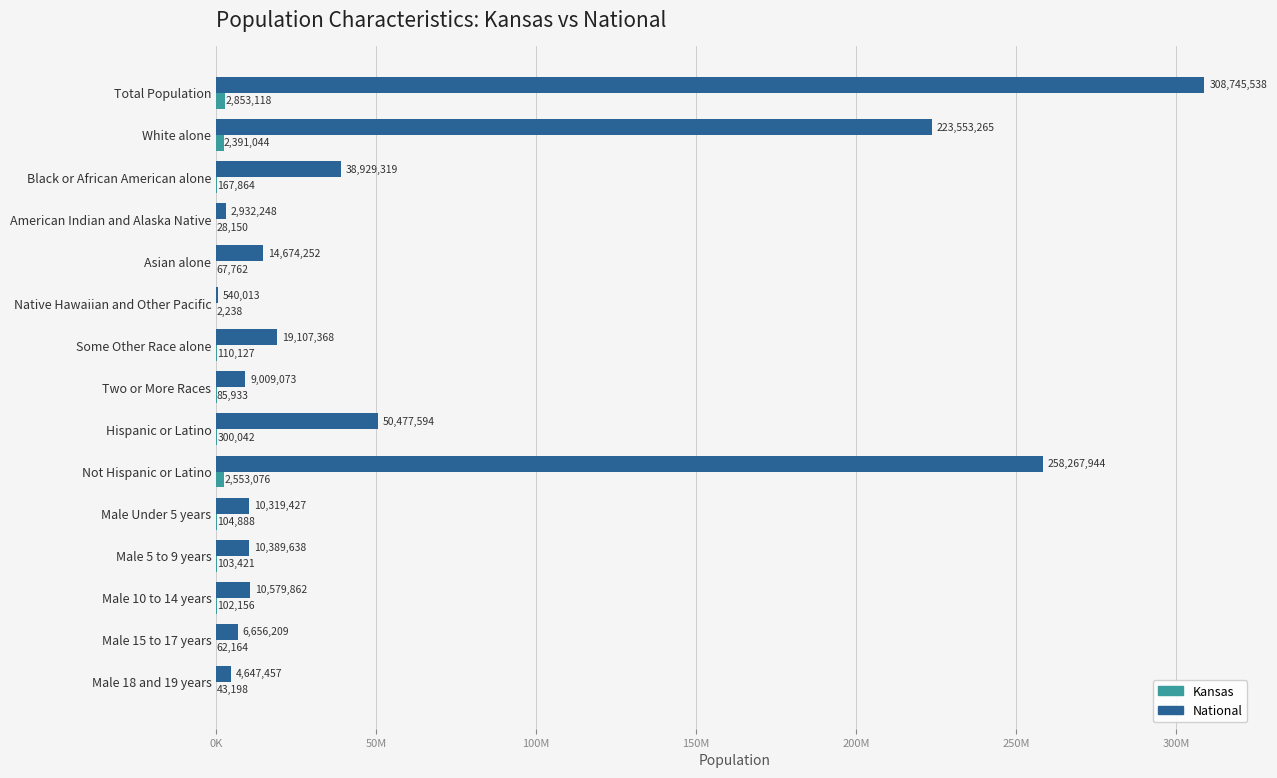

List the series in order of their overall mean, lowest first.

Kansas, National